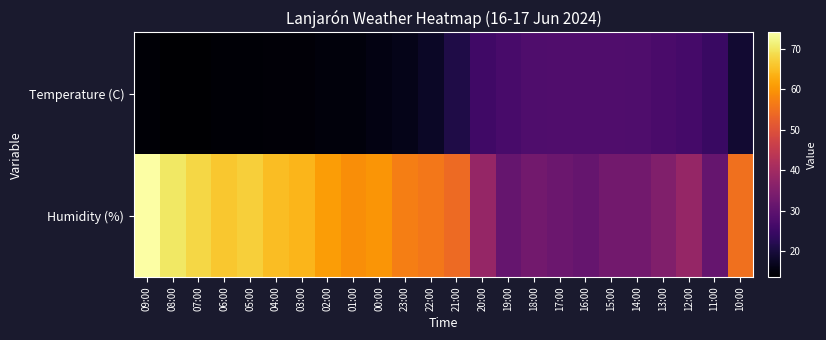

Which series has the largest total across all categories?

Humidity (%)